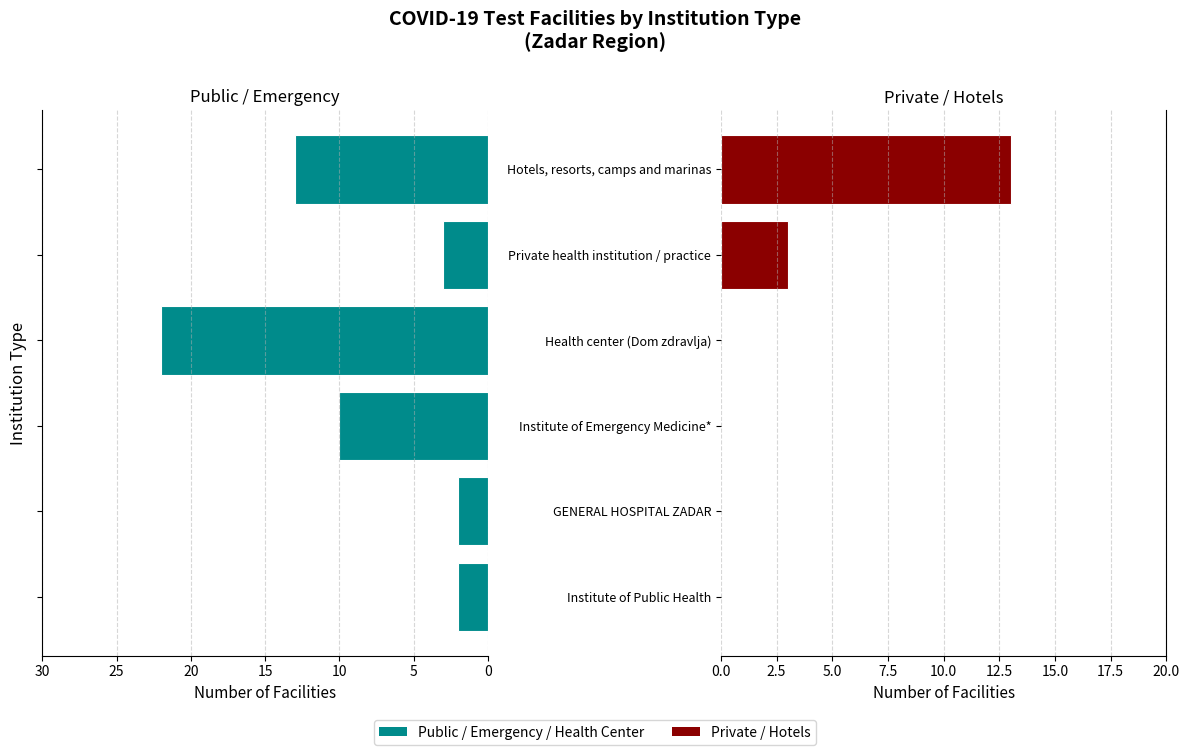

How many bars are there in total?

12